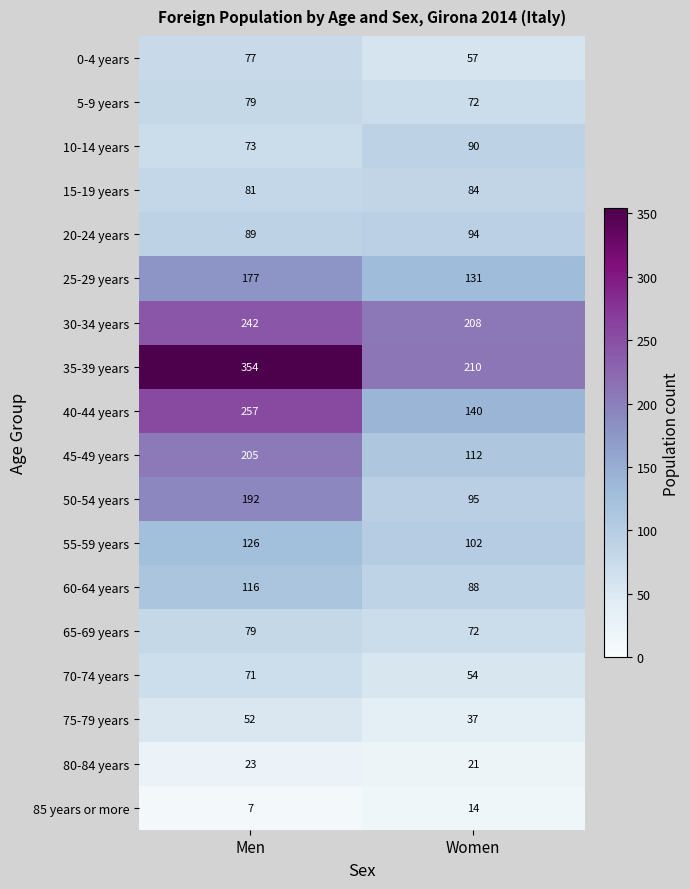

What is the difference between the highest and lowest values at Women?

196